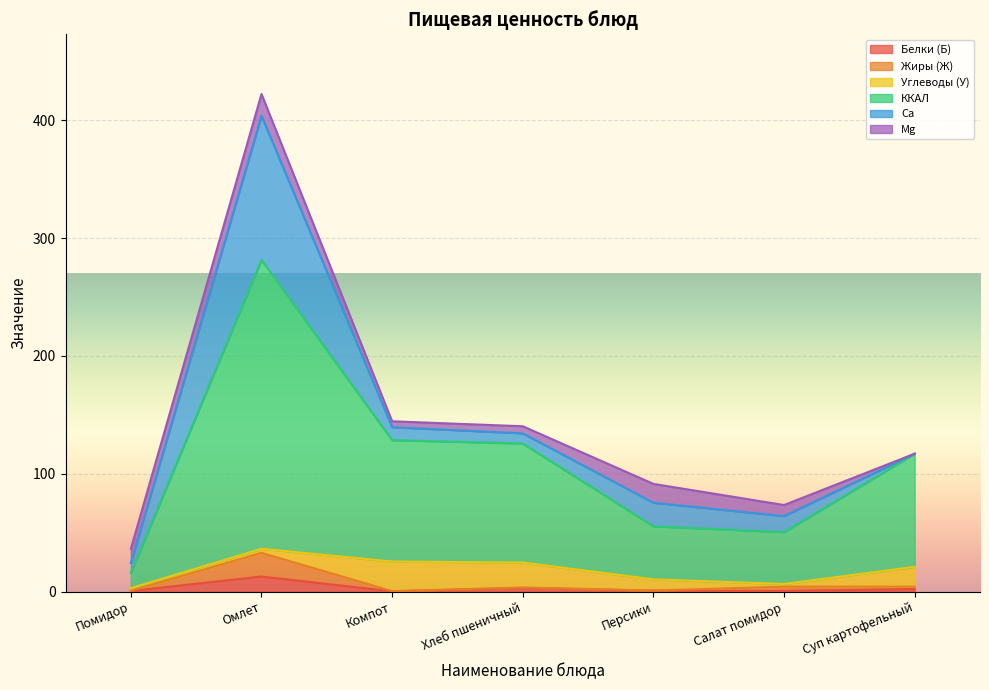

True or false: Белки (Б) has more than 0 points higher than both neighbors.

True